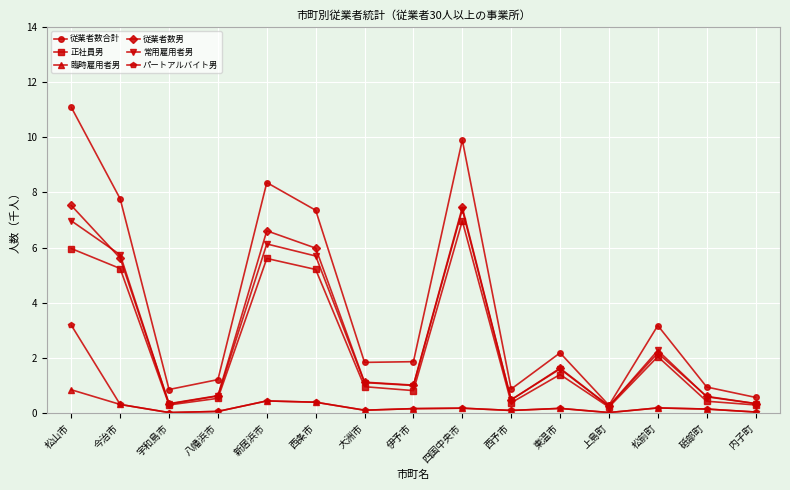

Where does the 従業者数合計 series first go above 1?

松山市